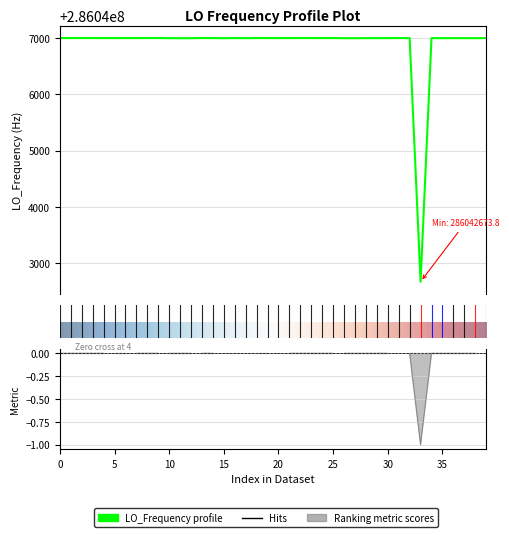

What is the greatest value displayed?

286047001.1